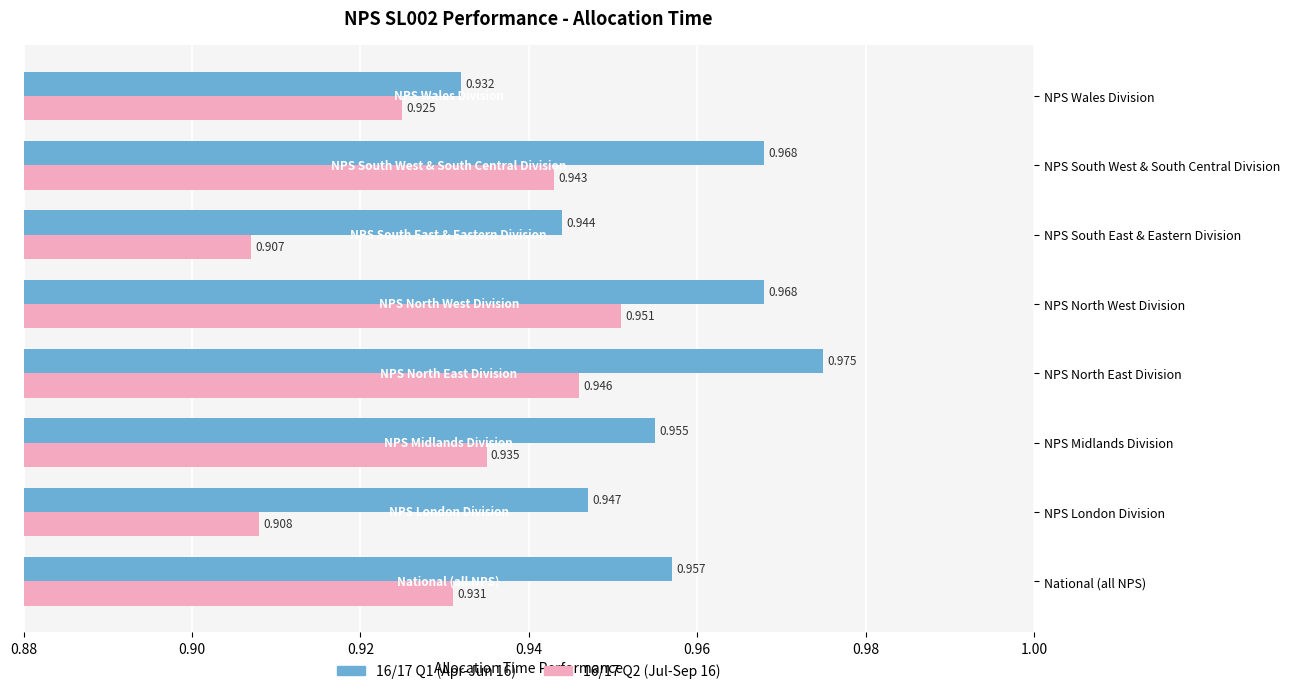

Is the value of 16/17 Q1 (Apr-Jun 16) at NPS Wales Division greater than the value of 16/17 Q2 (Jul-Sep 16) at NPS South West & South Central Division?

No